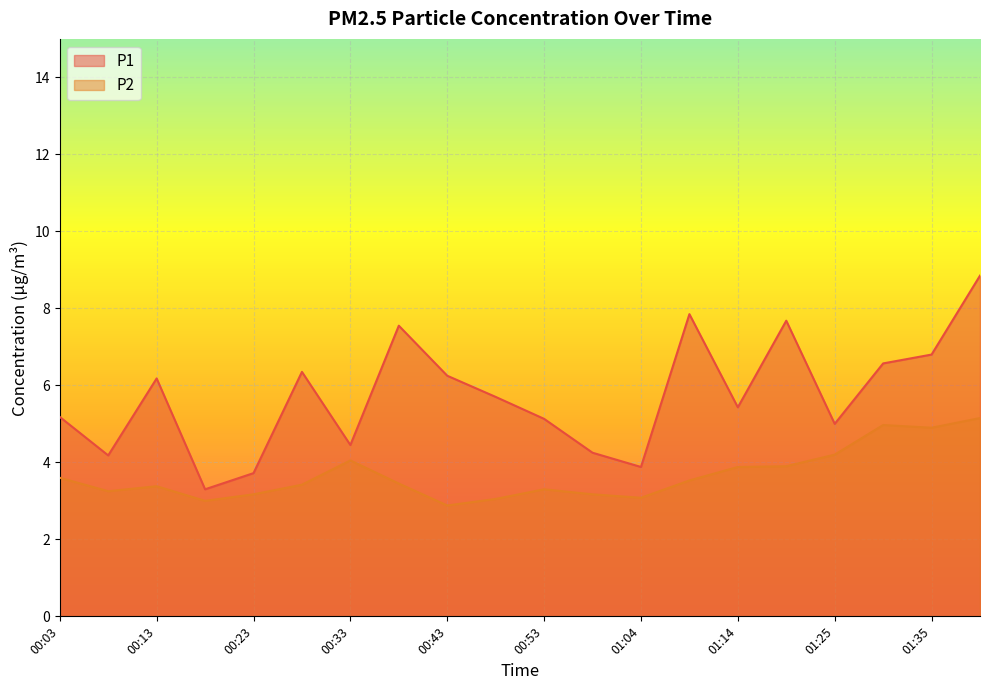

Reading left to right, what are all the values shown in this chart?

P1: 5.2	4.2	6.2	3.3	3.7	6.3	4.5	7.5	6.2	5.7	5.1	4.2	3.9	7.8	5.4	7.7	5.0	6.6	6.8	8.8
P2: 3.6	3.2	3.4	3.0	3.2	3.4	4.0	3.5	2.9	3.0	3.3	3.2	3.1	3.5	3.9	3.9	4.2	5.0	4.9	5.2